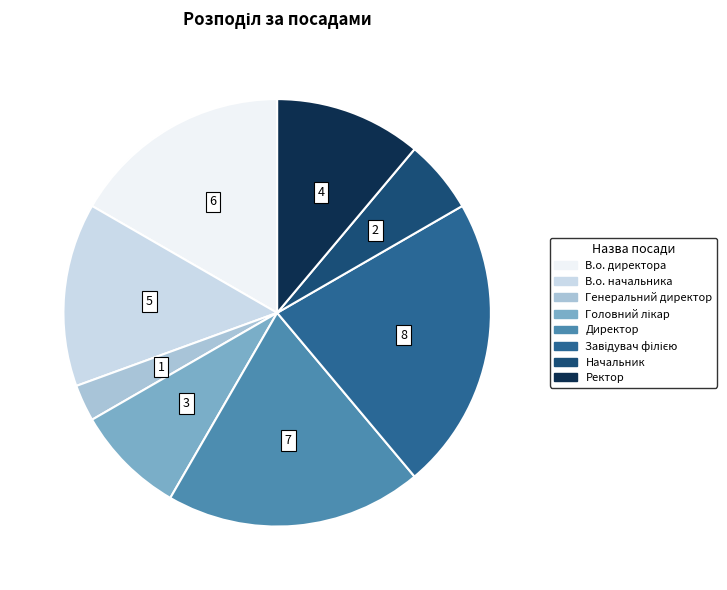

How many slices are in this pie chart?

8